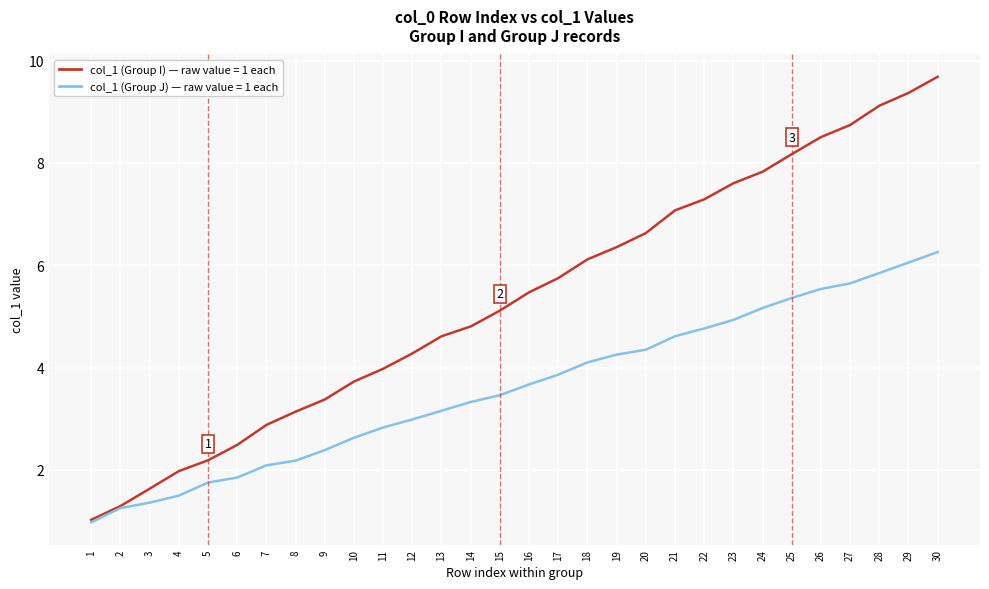

What is the difference between the highest and lowest values at 23?

2.7